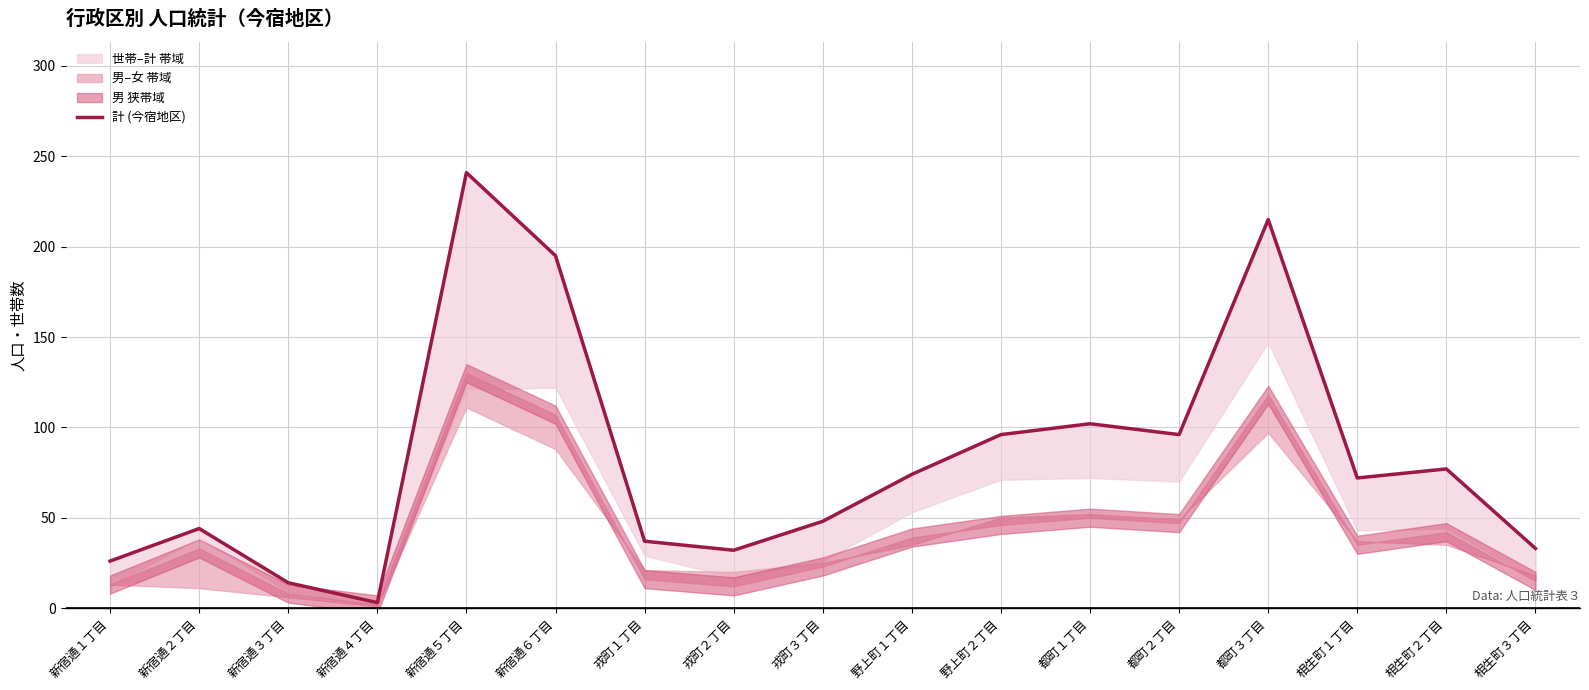

What is the average value?

83